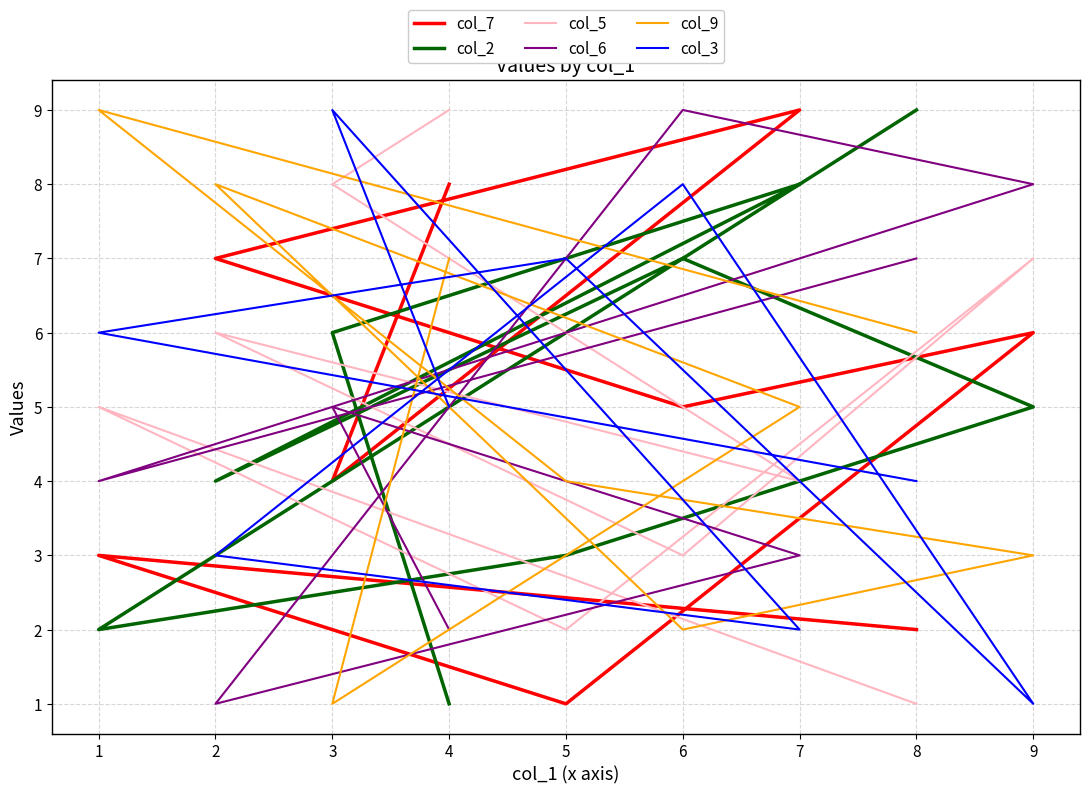

How many intersections are there between col_7 and col_3?

5